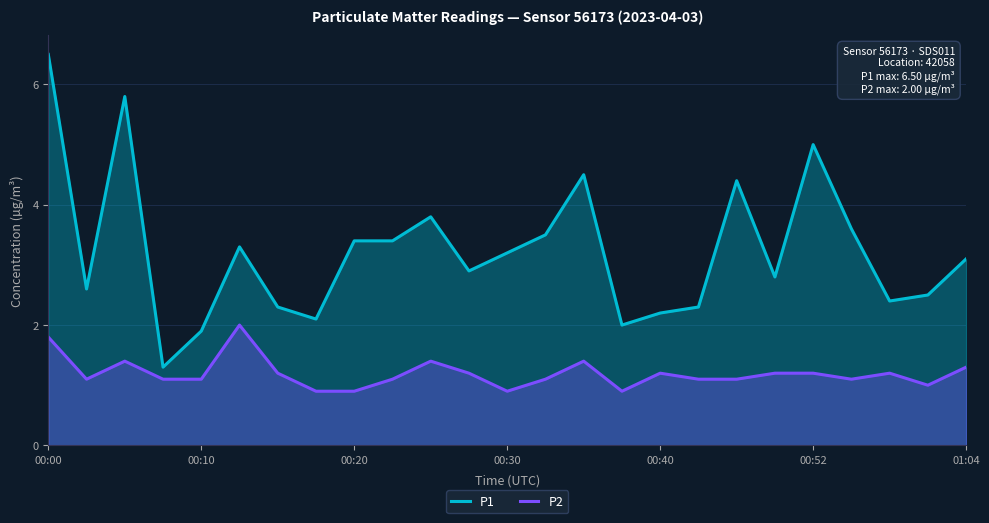

Which series has the widest spread of values?

P1